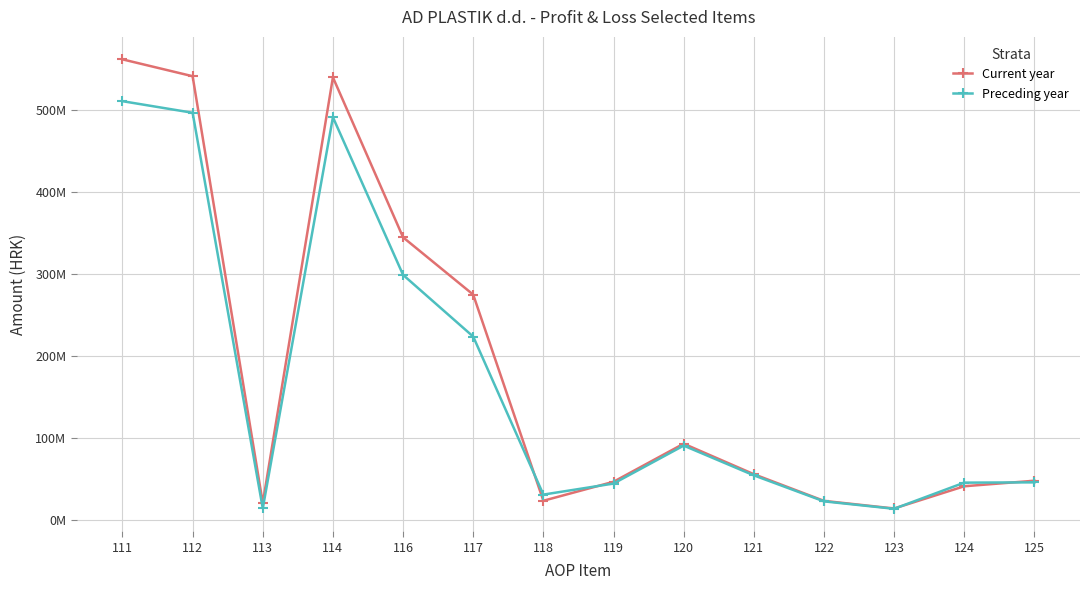

What are all the series names shown in the legend?

Current year, Preceding year